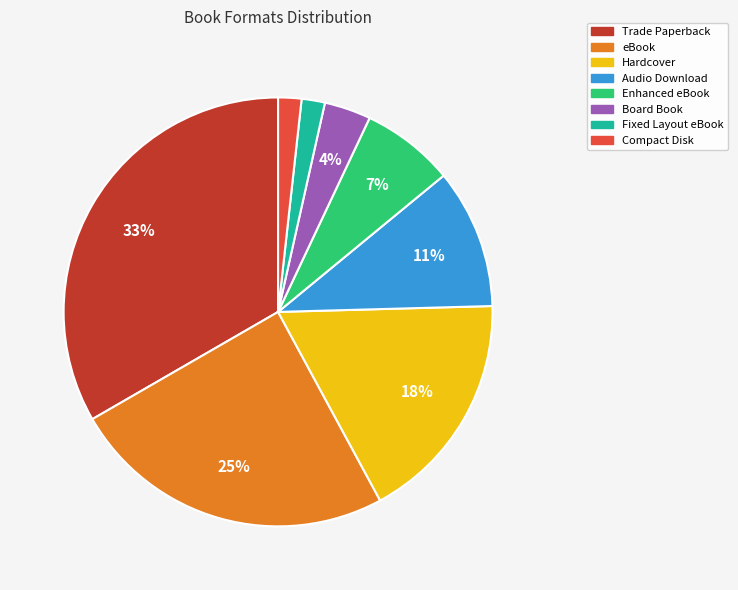

Do Trade Paperback and eBook together represent more than half of the pie?

Yes